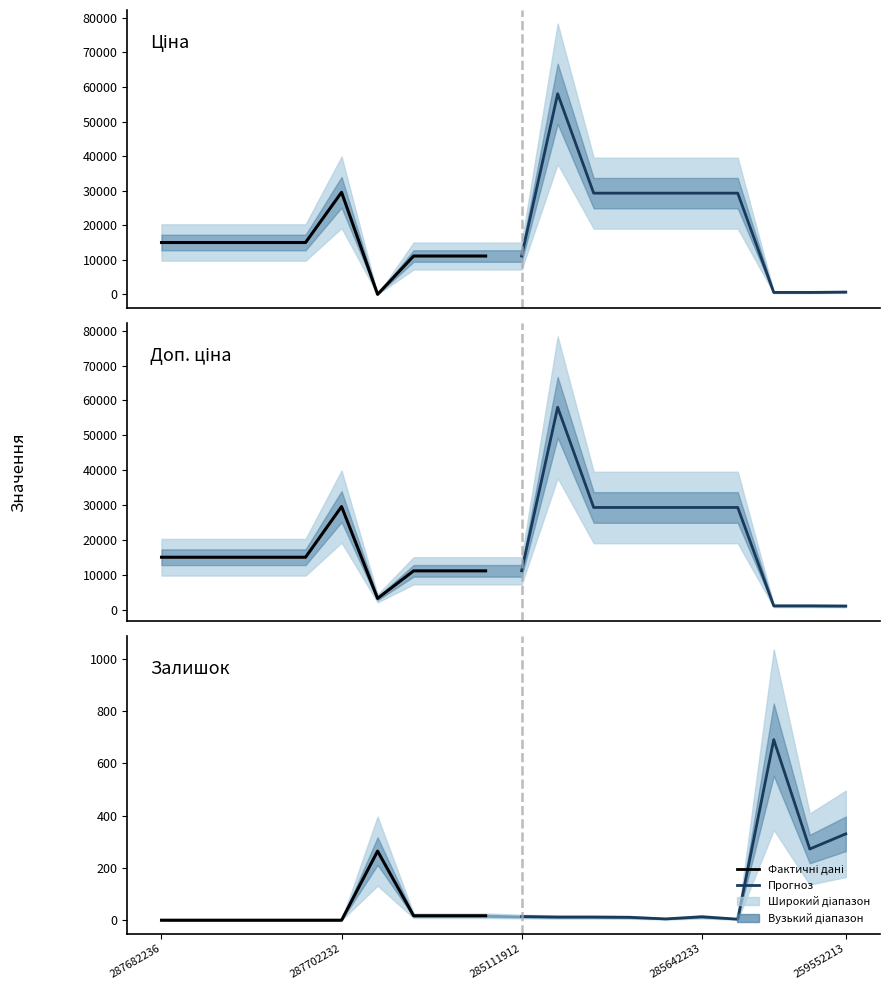

What is the average value of the Доп. ціна (historical) series?

14119.1